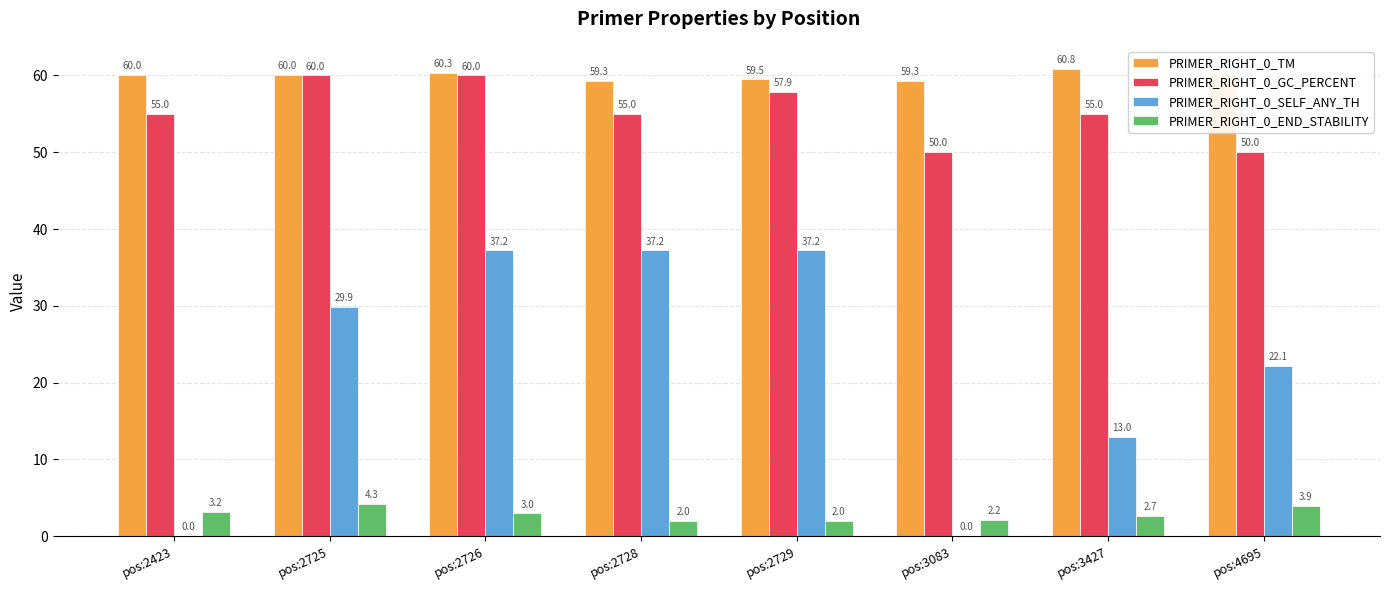

Does the chart contain stacked bars?

No